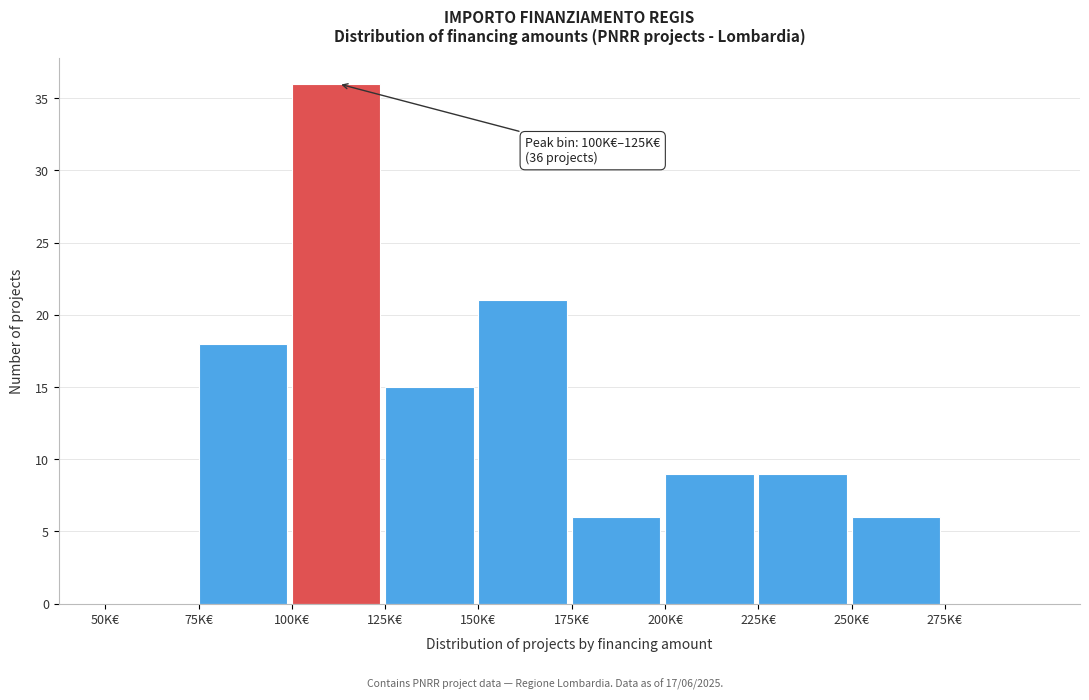

Reading right to left, transcribe all the data shown in this chart.

275K€=0	250K€=6	225K€=9	200K€=9	175K€=6	150K€=21	125K€=15	100K€=36	75K€=18	50K€=0